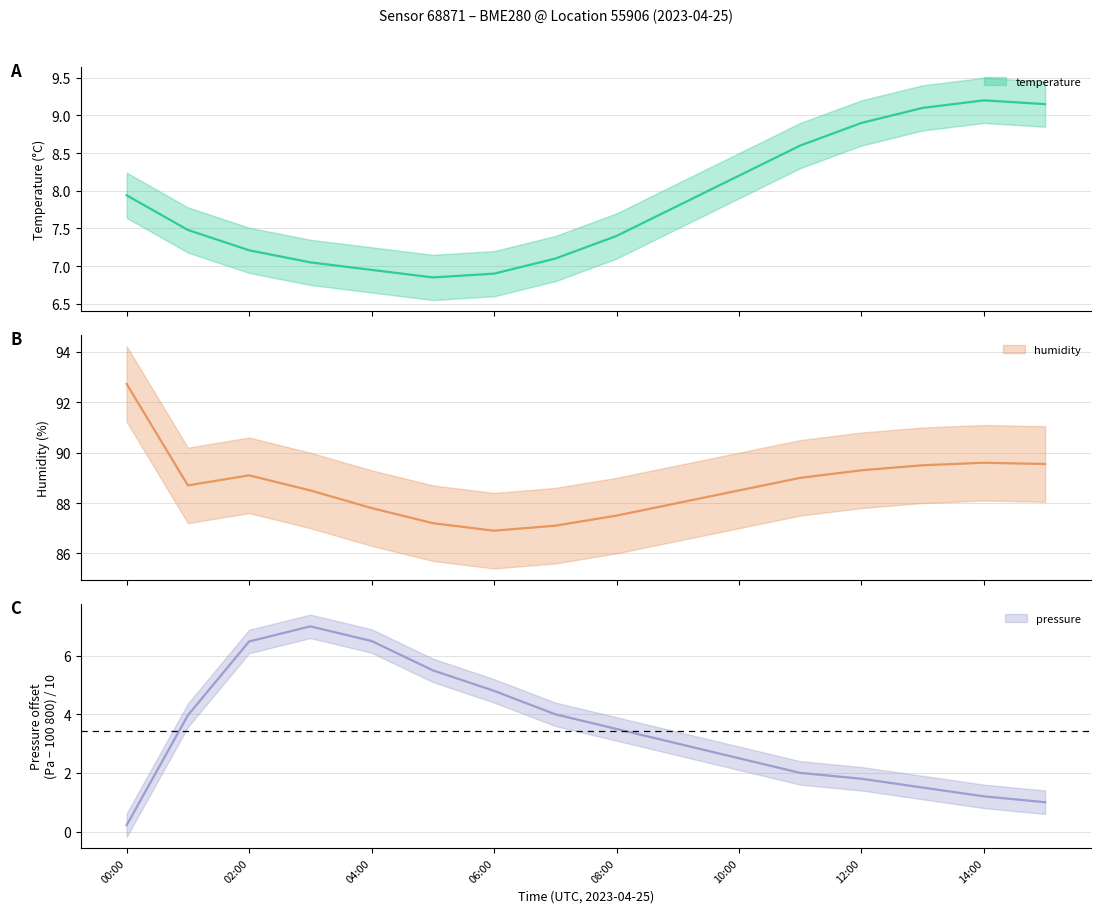

What is the maximum value for humidity?

92.7